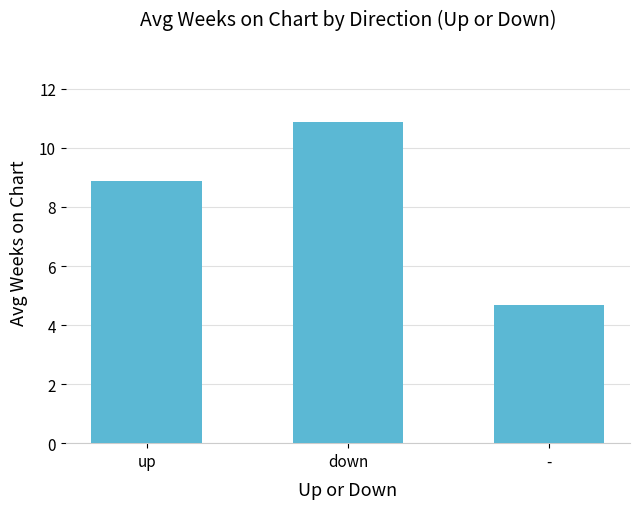

What is the value of the 2nd bar from the left?

10.9